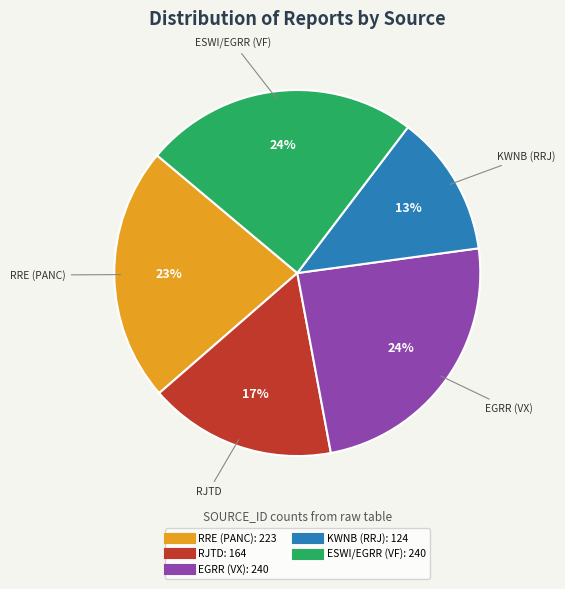

How many slices are in this pie chart?

5